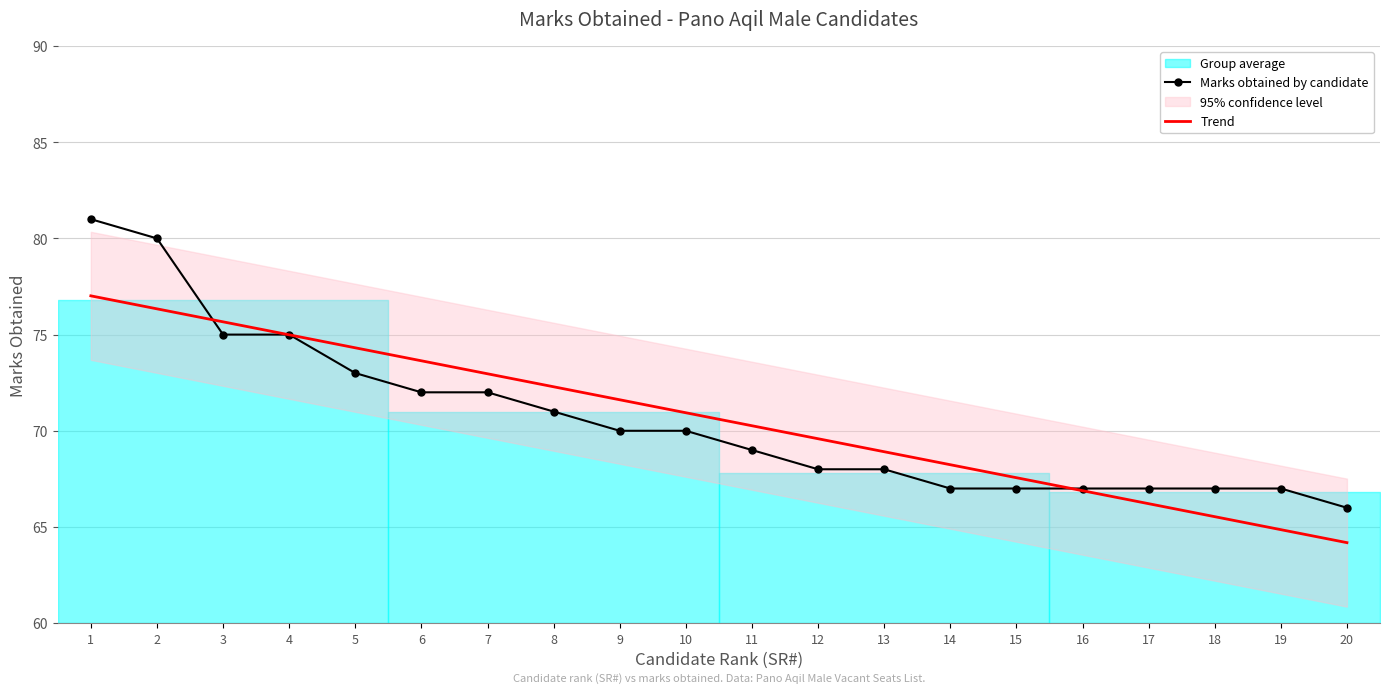

What is the difference between the maximum and second lowest values in the Marks obtained by candidate series?

14.0